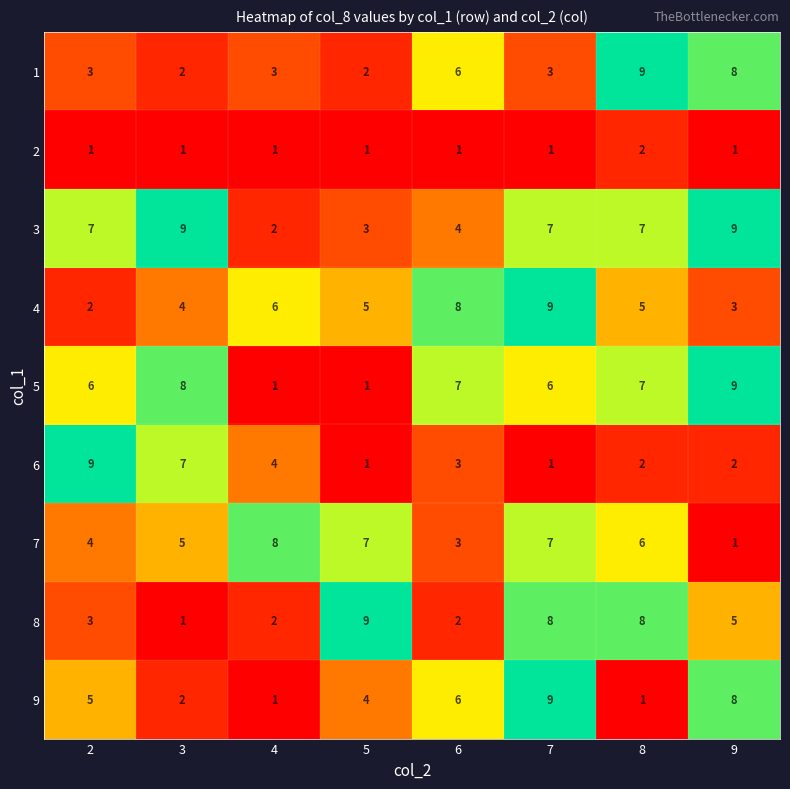

What is the greatest value displayed?

9